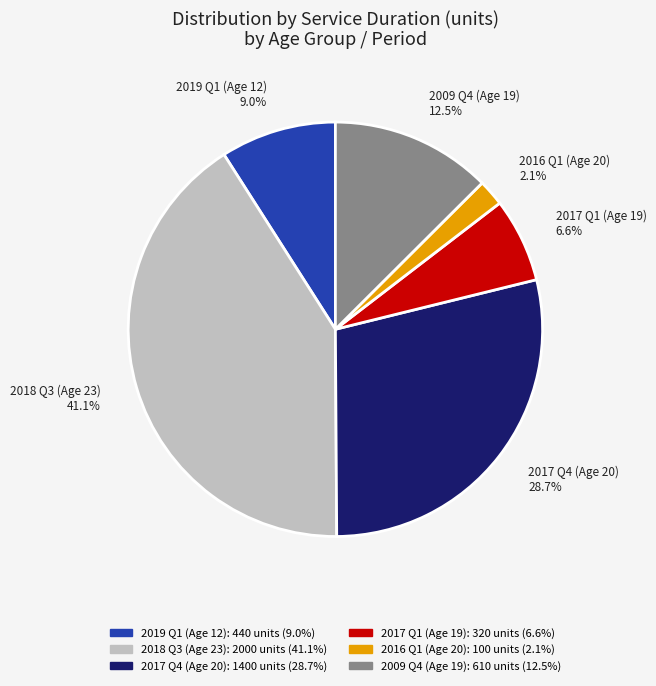

Is the sum of 2016 Q1 (Age 20) 2.1% and 2019 Q1 (Age 12) 9.0% greater than half?

No